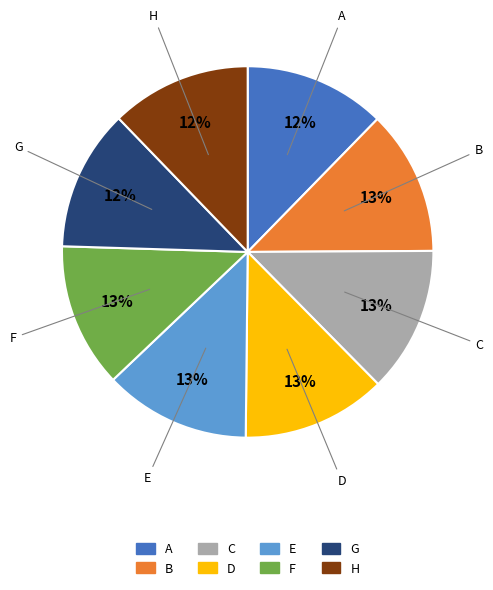

Is there a majority slice in this chart?

No